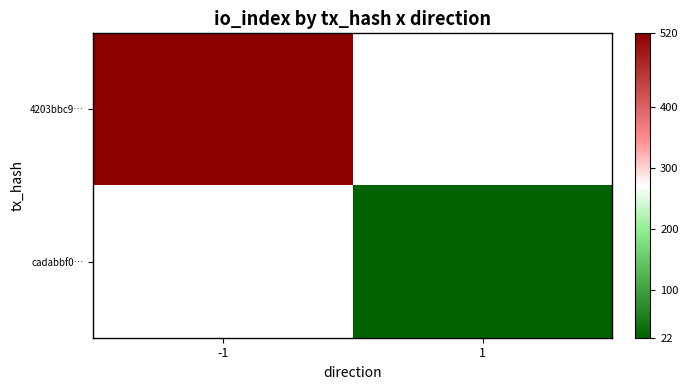

List the labels in order of 4203bbc9… value, largest first.

-1, 1